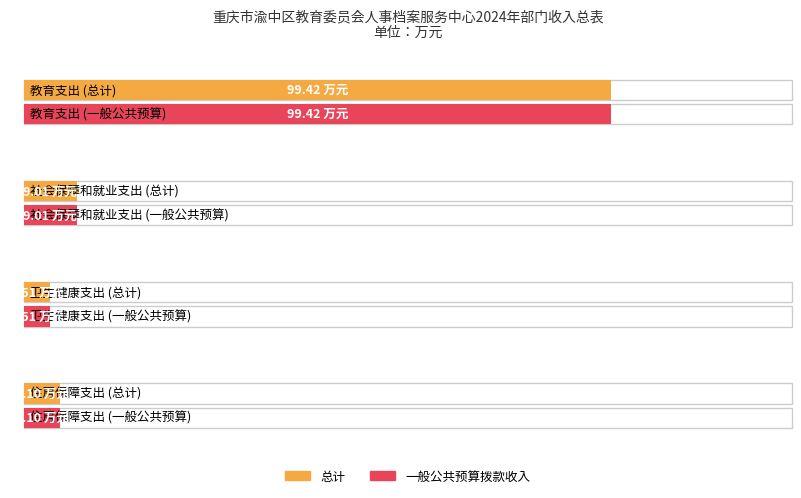

At which label does 一般公共预算拨款收入 reach its minimum?

卫生健康支出